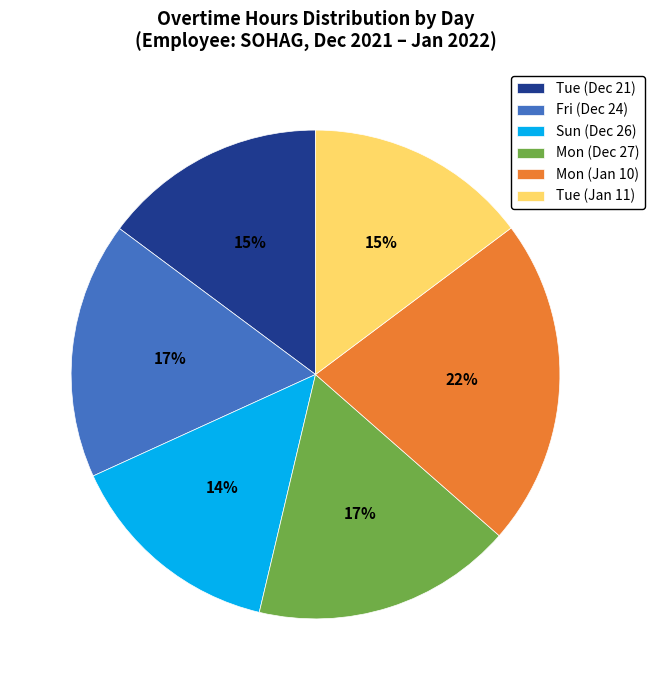

The Fri (Dec 24) slice represents 8% of the pie. True or false?

False